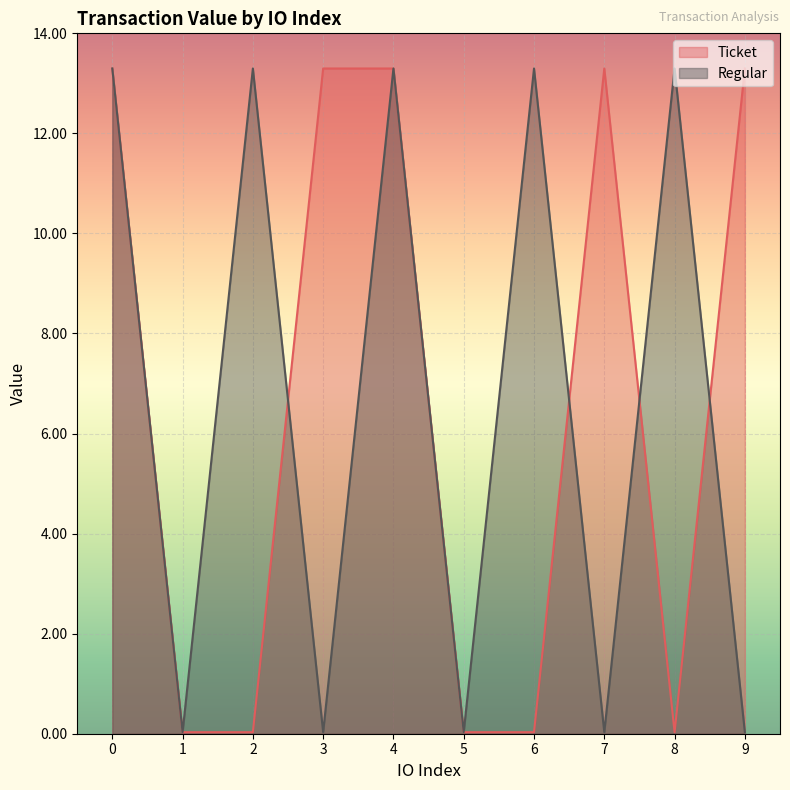

How many data points in Ticket are less than 13?

5